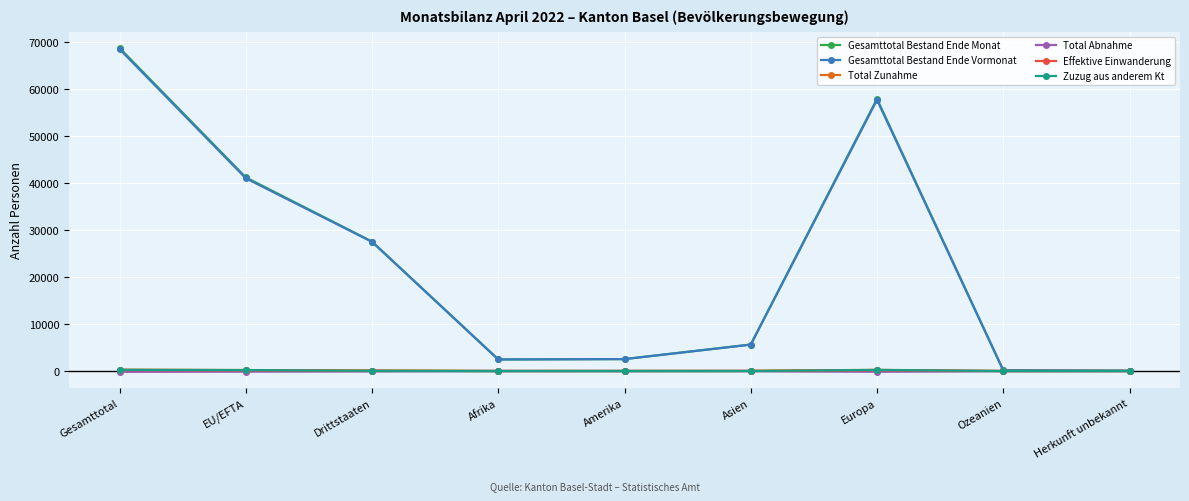

Does the chart display data point markers on the line(s)?

Yes